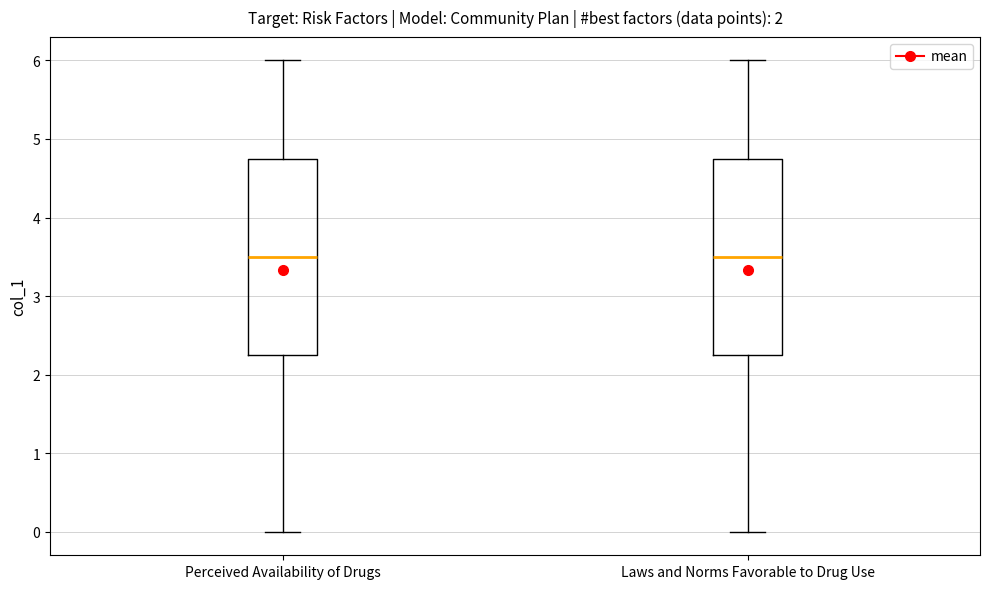

Reading left to right, transcribe this box plot: for each box, give where its median line is, the range the box spans, and where its two whiskers end, as read against the y-axis. The values are not printed on the chart, so give them approximately, as read against the axis.

Perceived Availability of Drugs: median 3.5, box 2.3 to 4.8, whiskers 0.0 to 6.0
Laws and Norms Favorable to Drug Use: median 3.5, box 2.3 to 4.8, whiskers 0.0 to 6.0